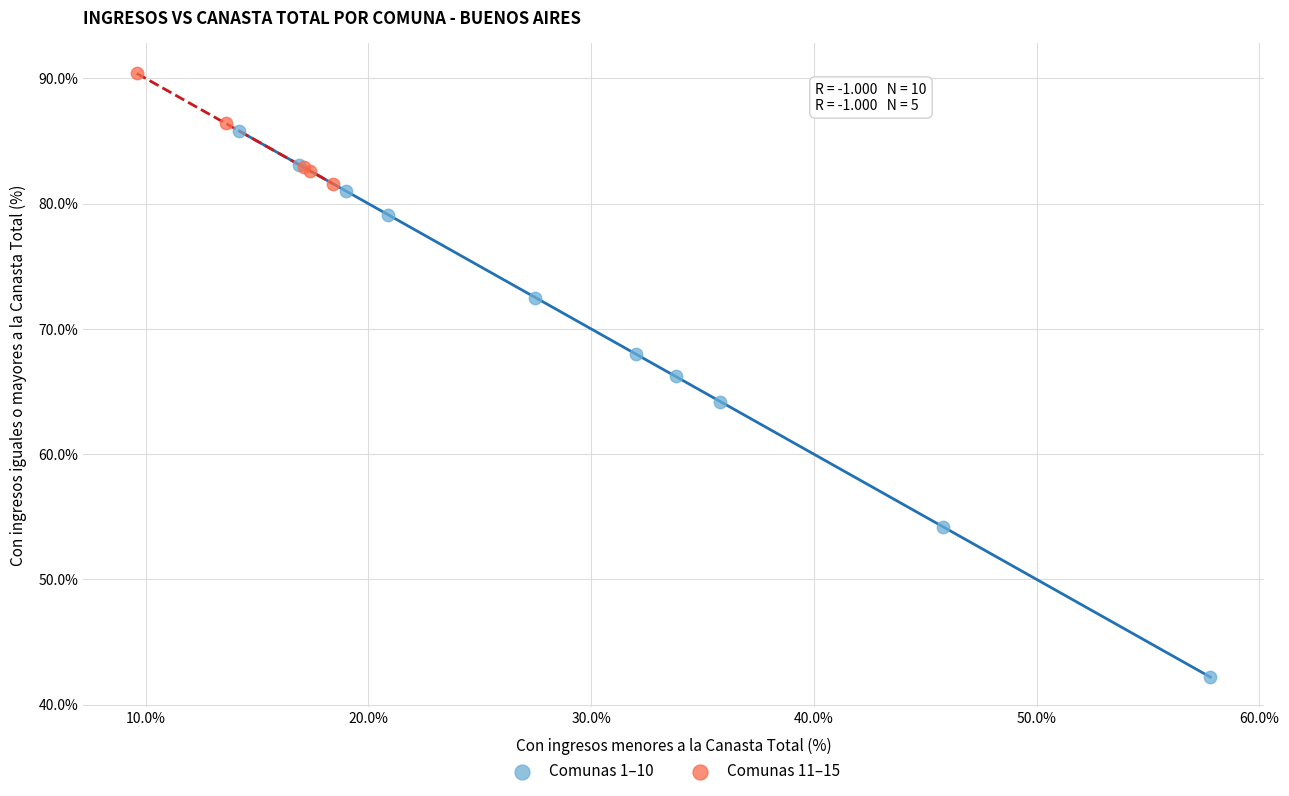

What are all the series names shown in the legend?

Comunas 1–10, Comunas 11–15